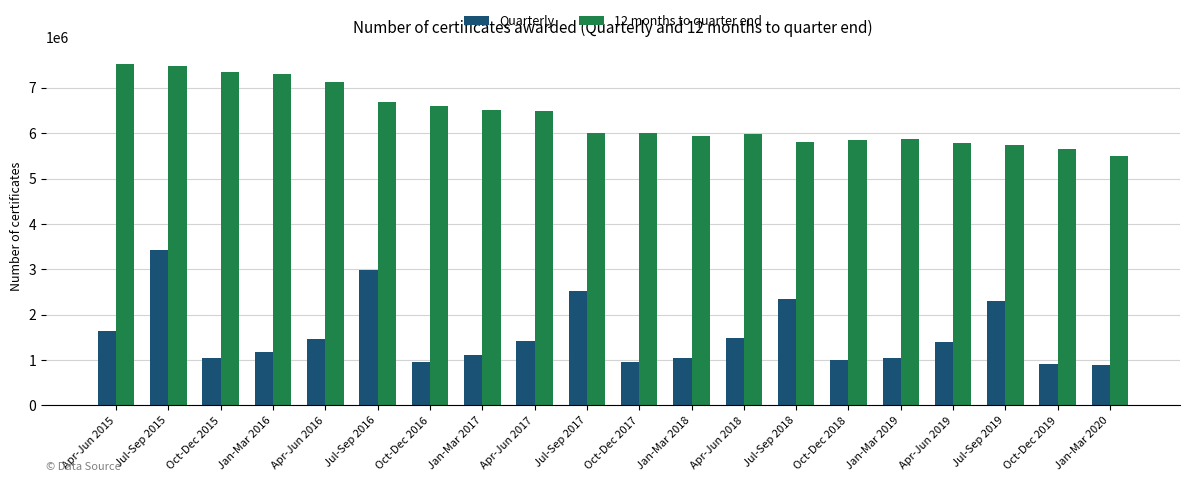

At which label does 12 months to quarter end first exceed 6013700?

Apr-Jun 2015